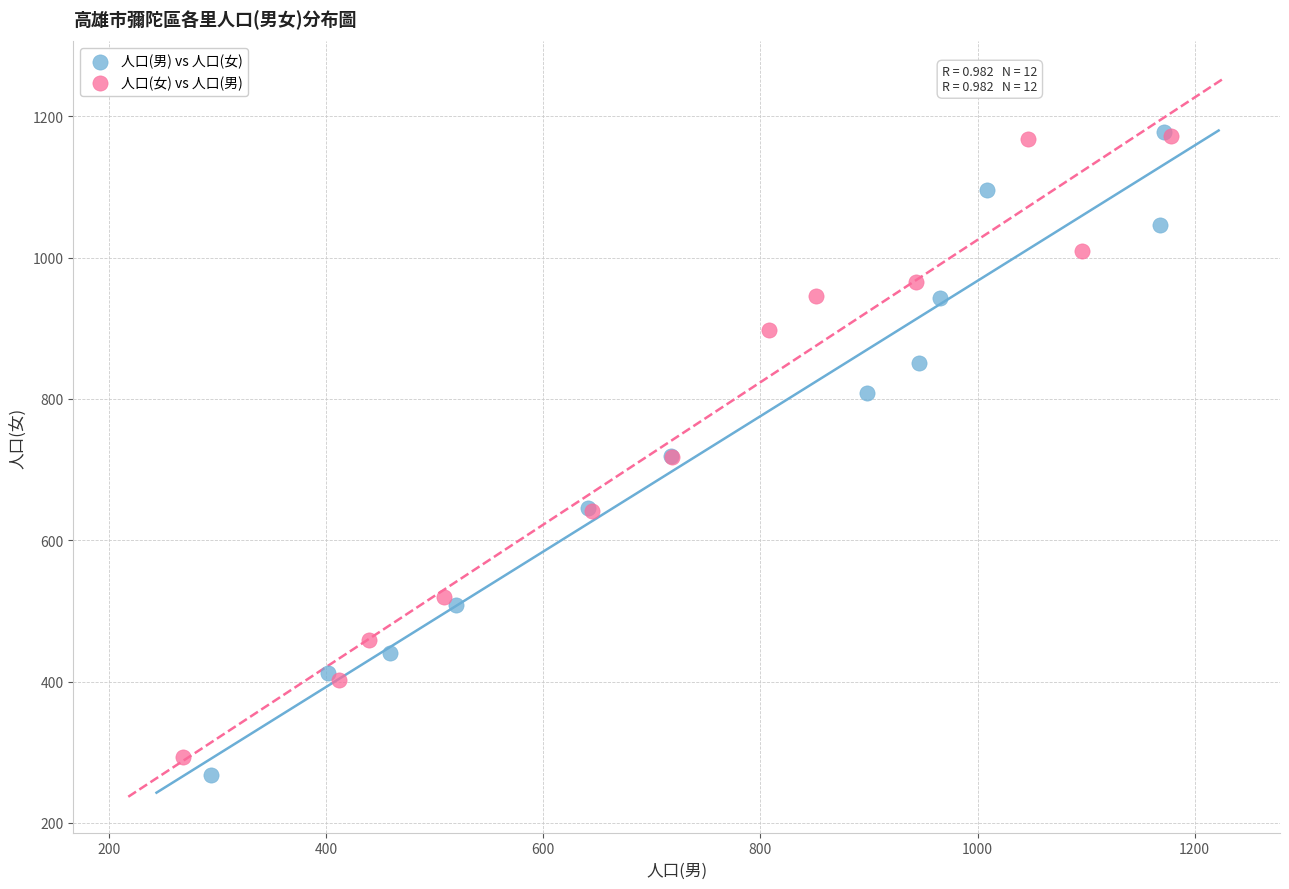

What are all the series names shown in the legend?

人口(男) vs 人口(女), 人口(女) vs 人口(男)